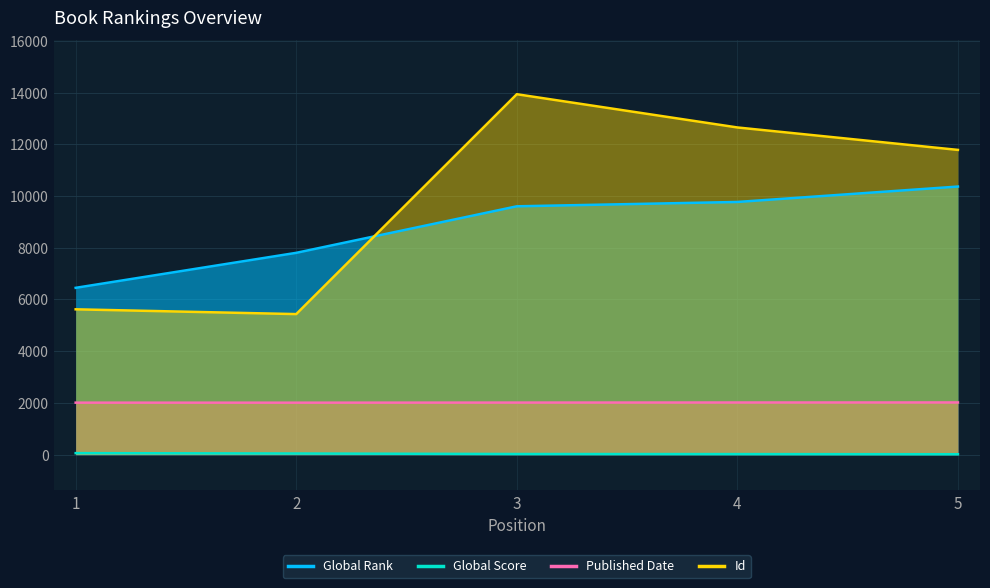

At 2, list the series in order from smallest to largest.

Global Score, Published Date, Id, Global Rank